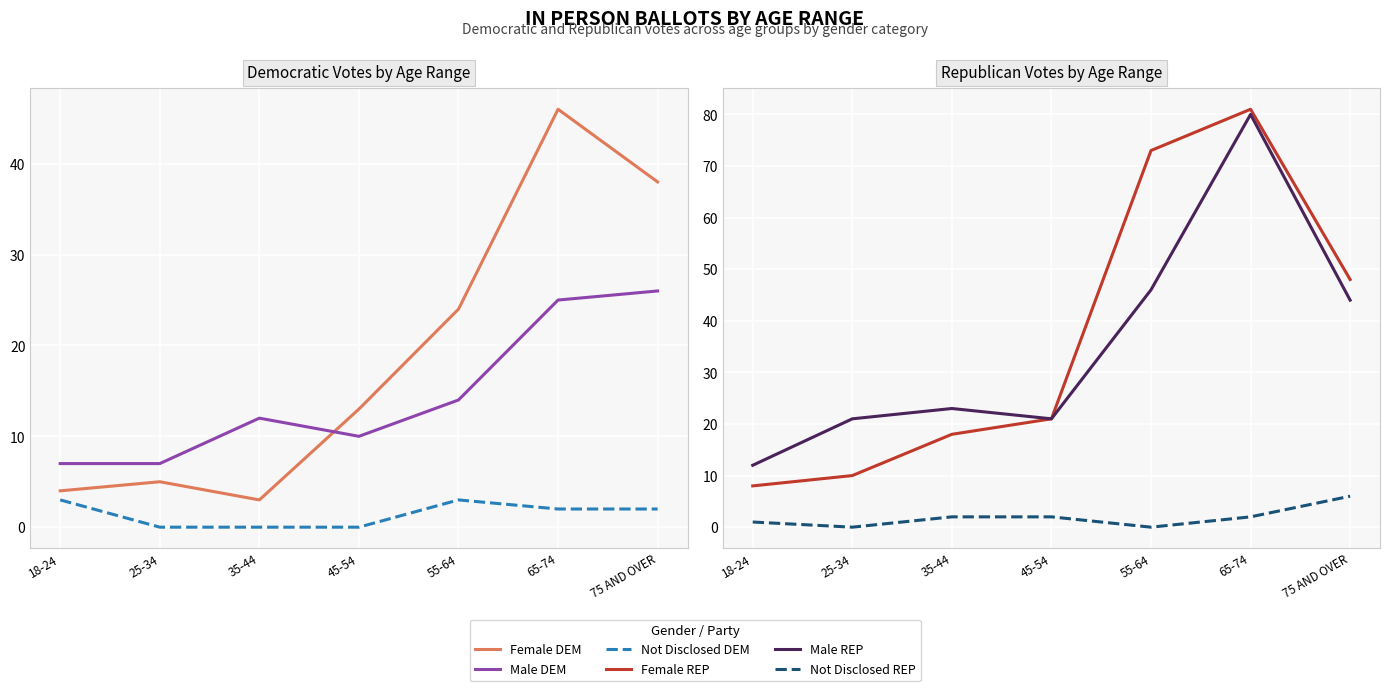

List the labels in order of Male REP value, smallest first.

18-24, 25-34, 45-54, 35-44, 75 AND OVER, 55-64, 65-74